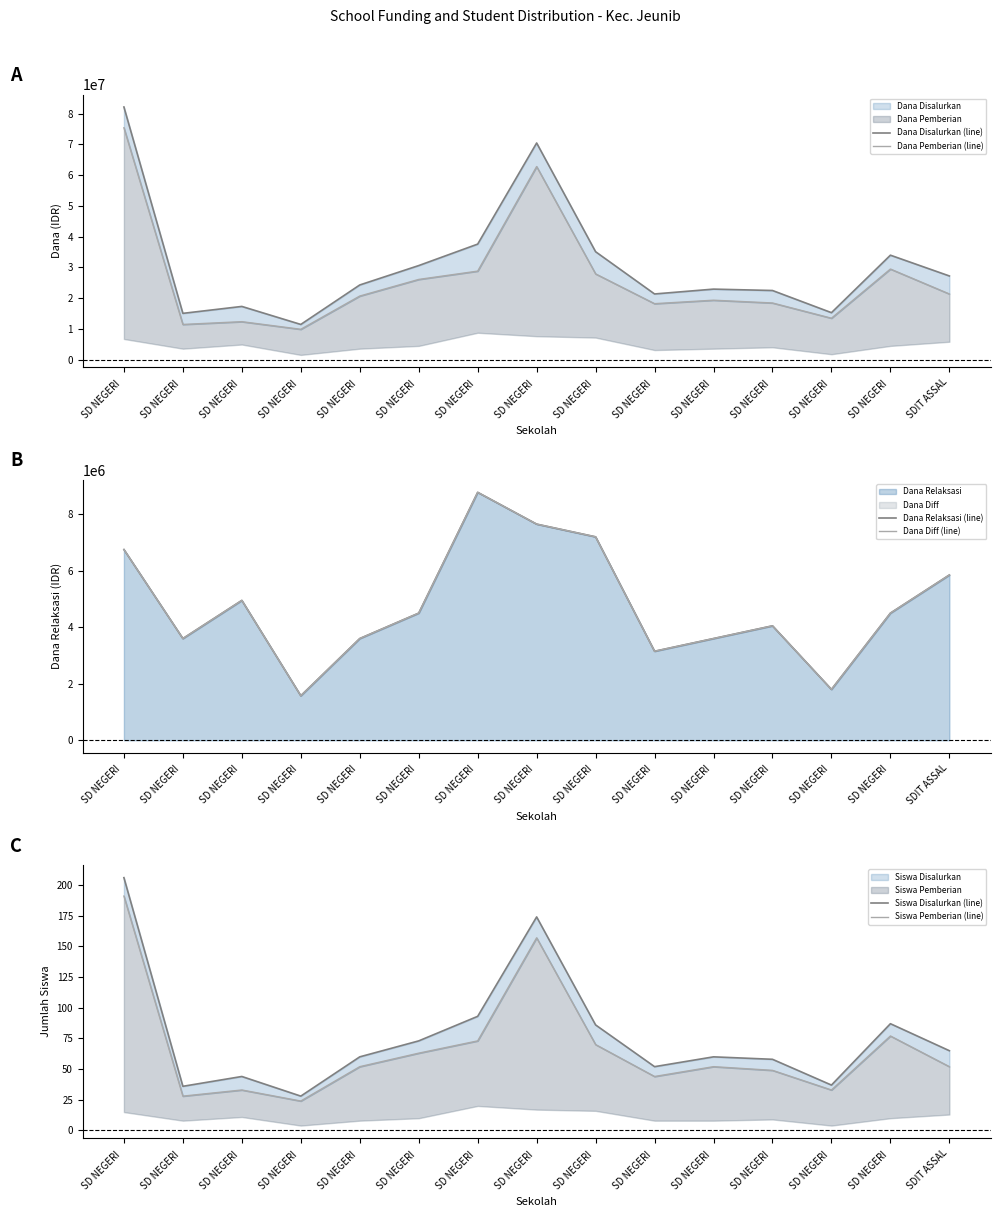

Which has a higher value, SD NEGERI  or SD NEGERI ?

SD NEGERI 